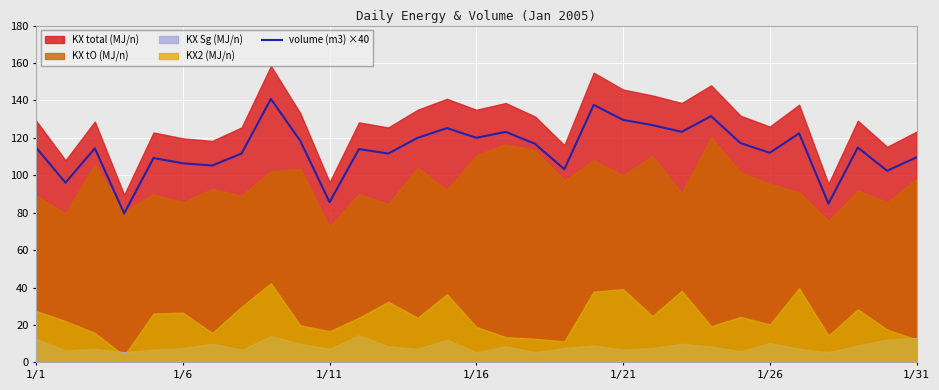

What is the highest value of the volume (m3) ×40 series?

140.8